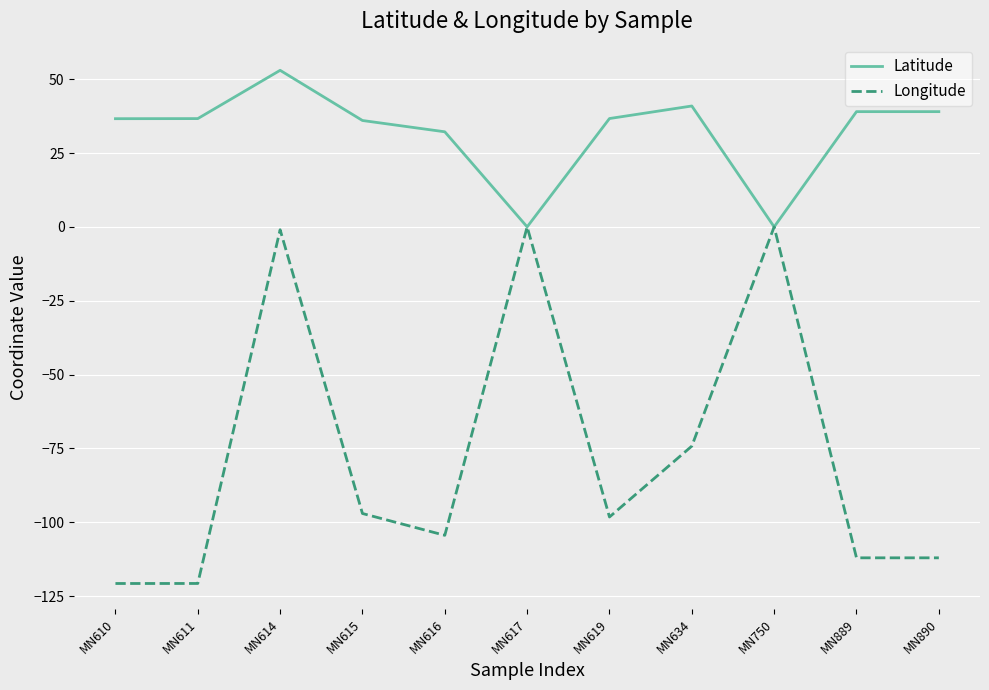

What is the difference between the maximum and minimum values in the Longitude series?

120.7